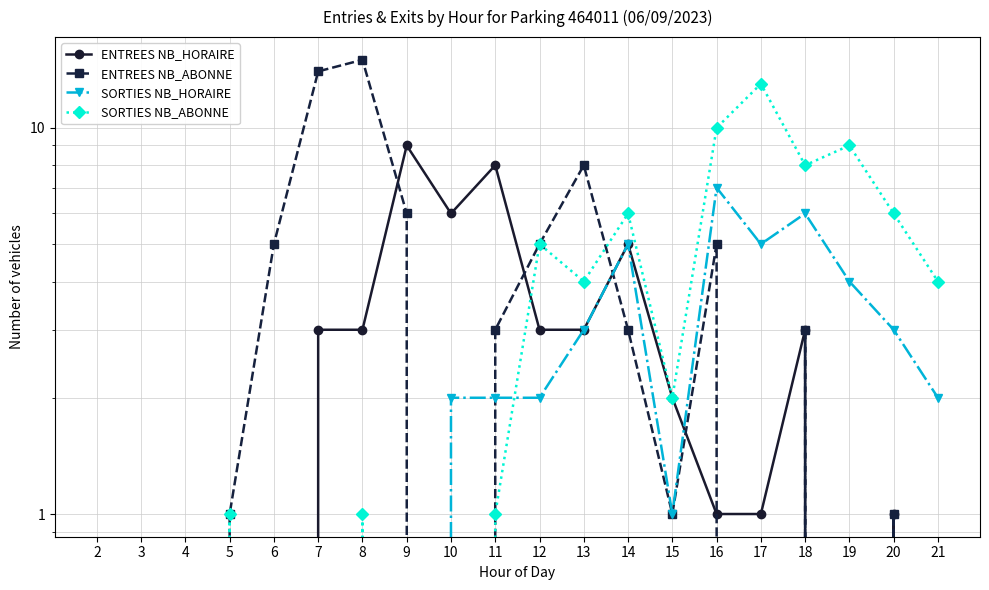

Which series has the largest total across all categories?

ENTREES NB_ABONNE